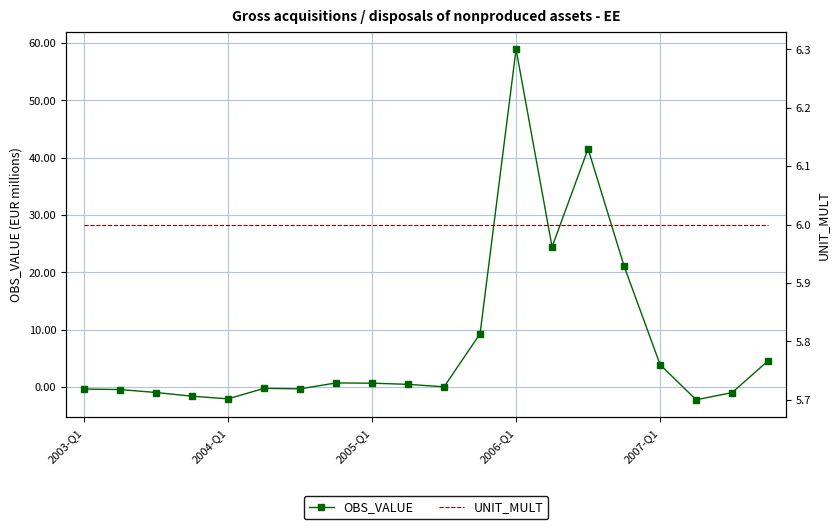

Which category has the highest value in the OBS_VALUE series?

2006-Q1